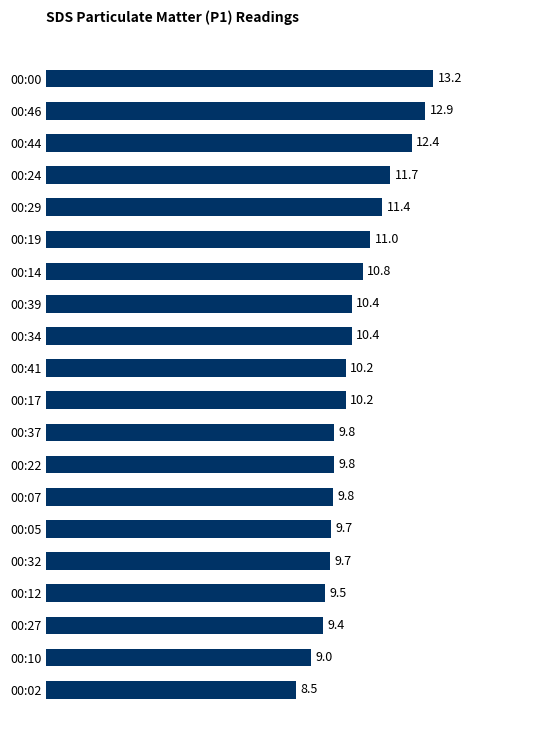

What is the value of the 1st bar from the top?

13.2